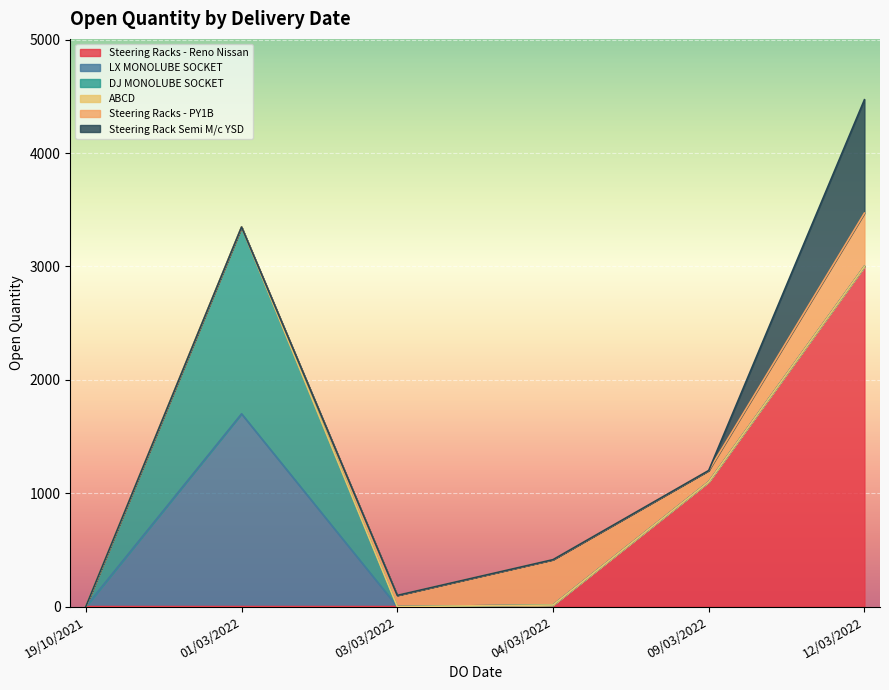

At which category is the sum across all series the highest?

12/03/2022